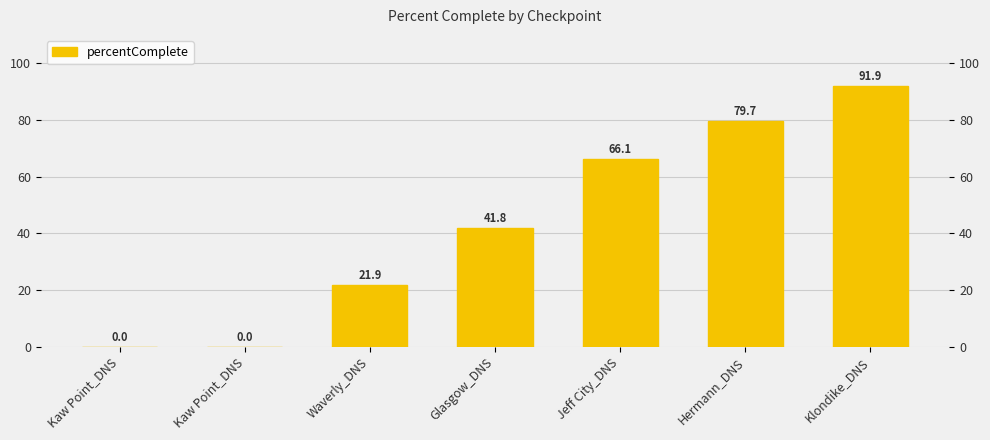

At which label is the value closest to 45?

Glasgow_DNS